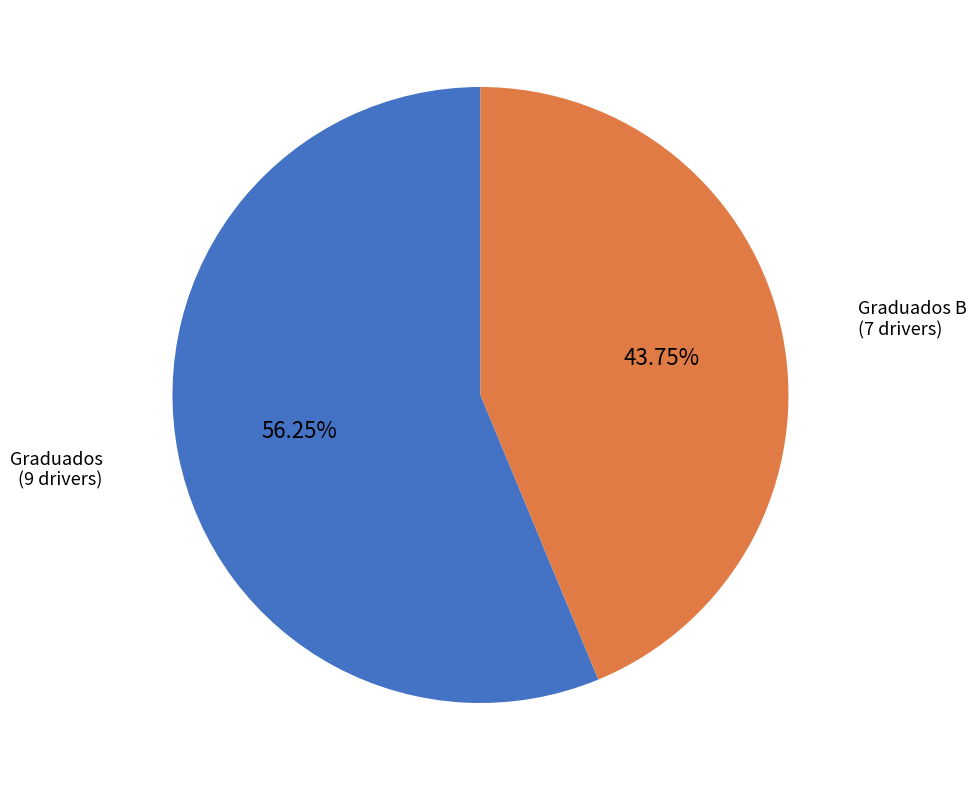

Which slice is the largest?

Graduados